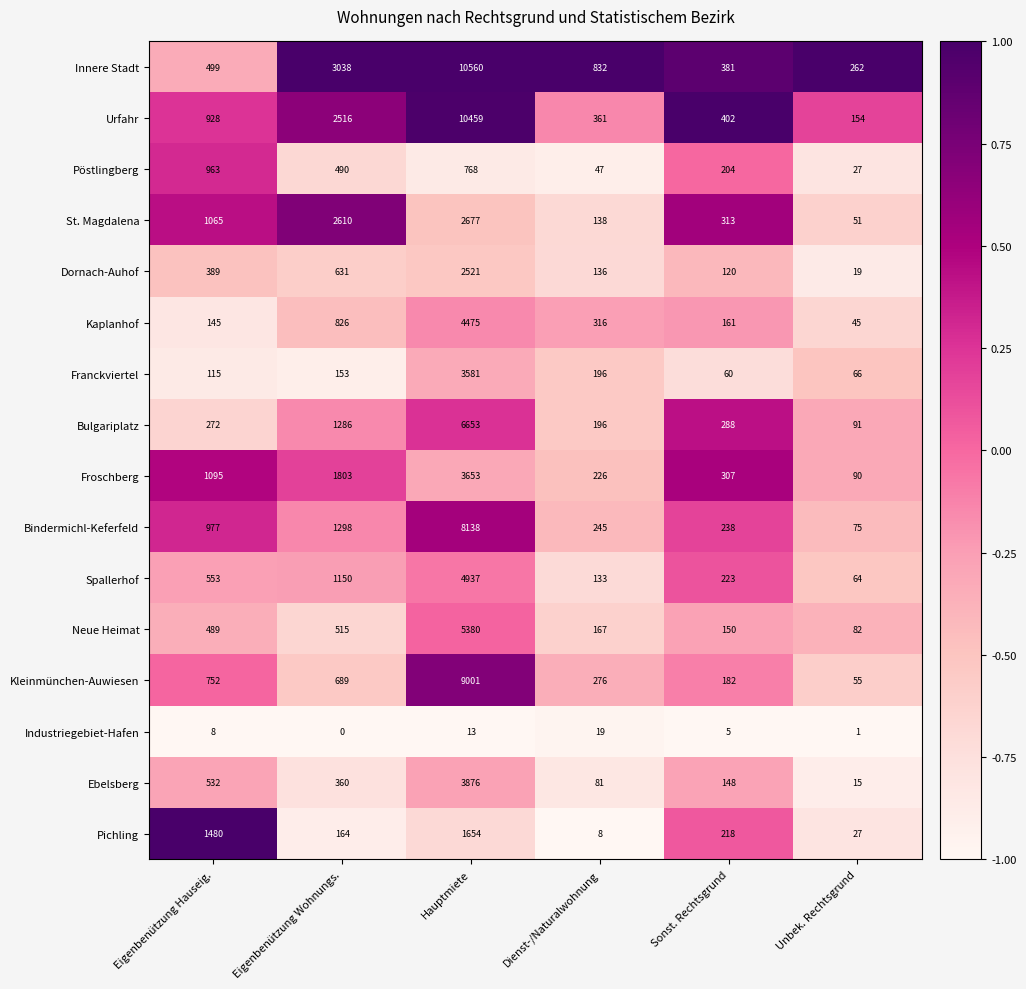

At which label does St. Magdalena reach its minimum?

Unbek. Rechtsgrund